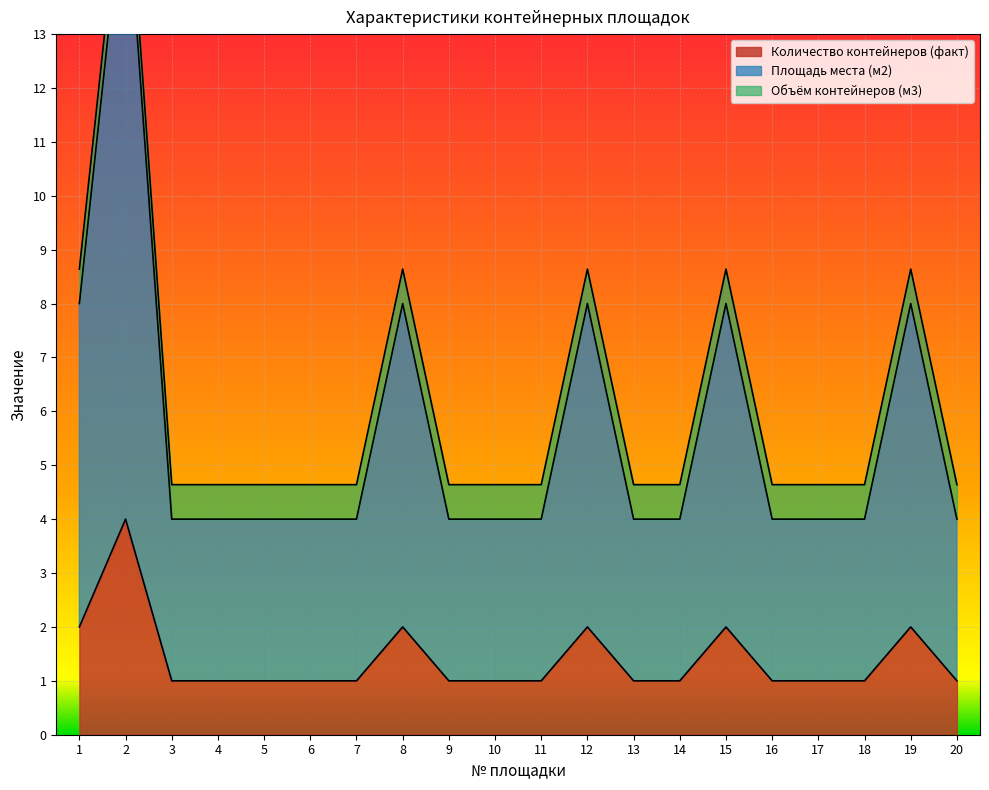

The value of Количество контейнеров (факт) at 14 is 1. True or false?

True